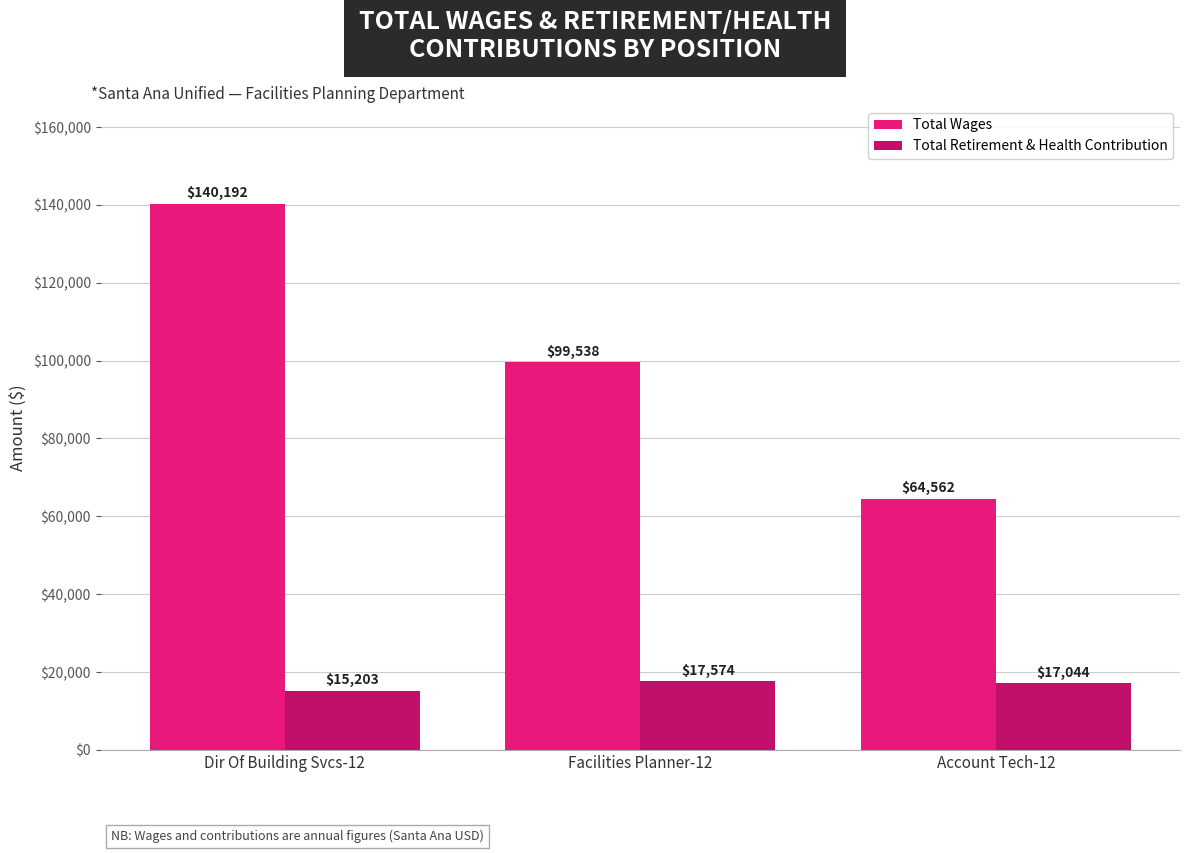

What position from the right is Account Tech-12?

1